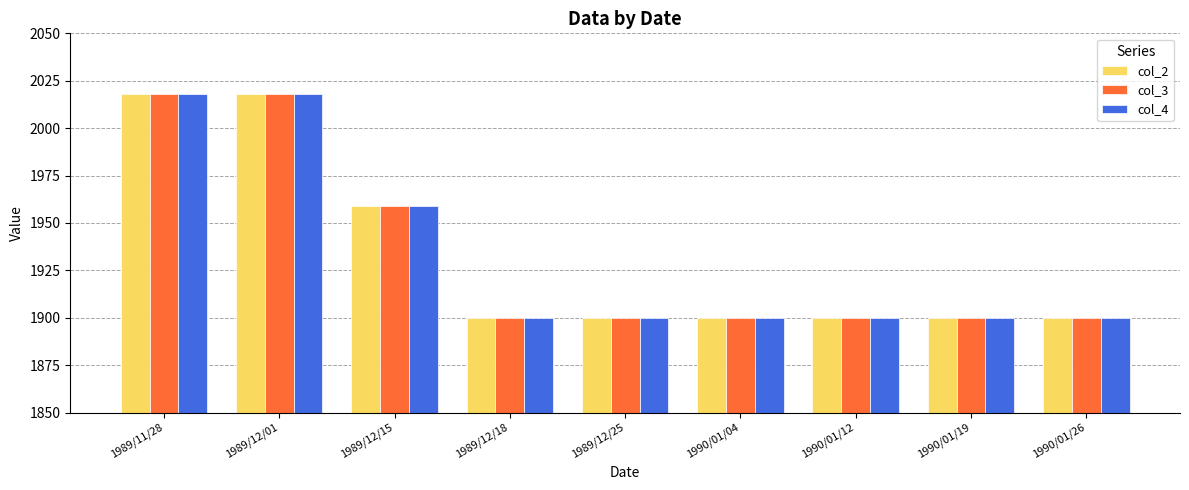

At how many categories does at least one series exceed 1950?

3